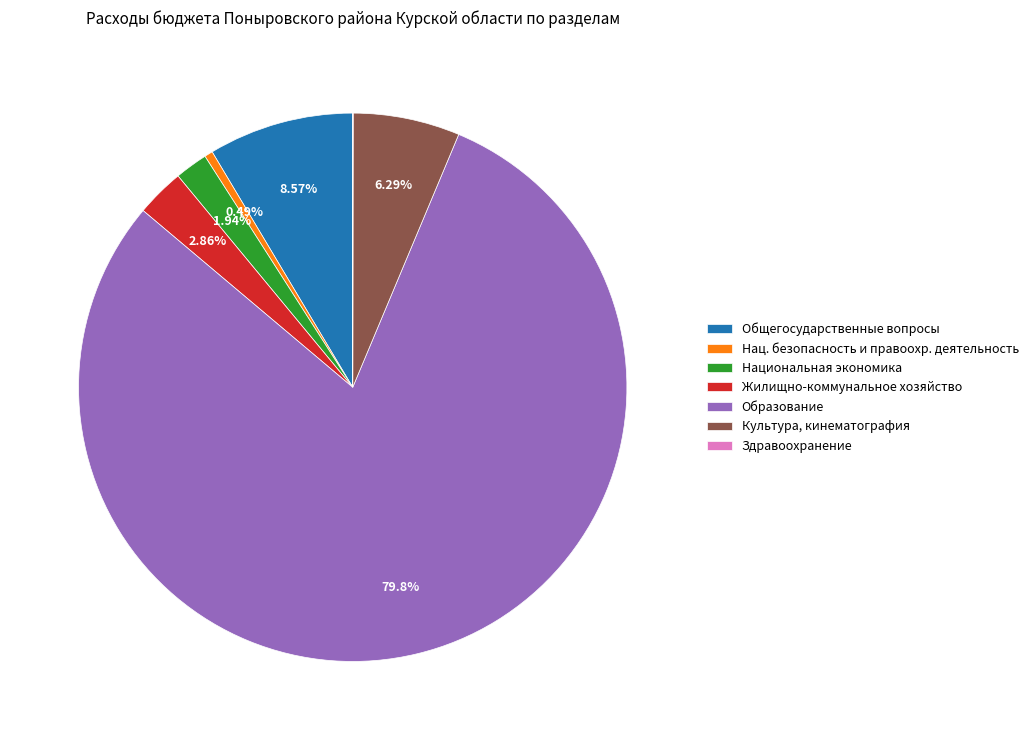

Which slice represents more than half of the pie?

Образование